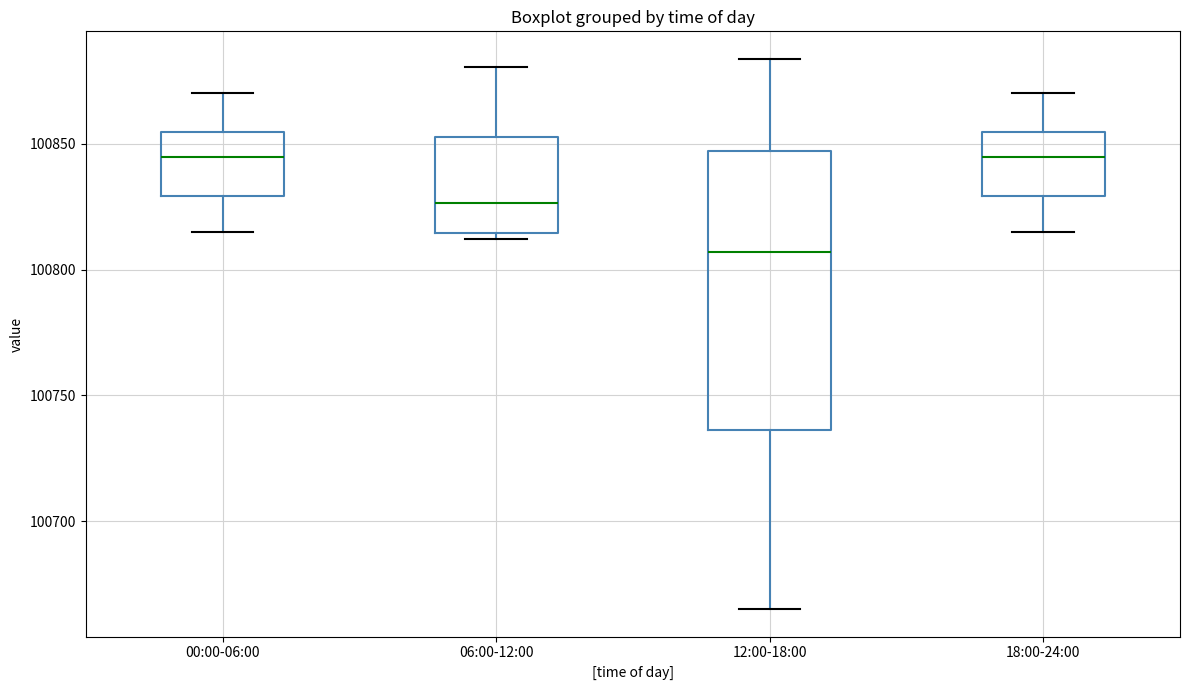

Reading left to right, read every box against the y-axis: the position of its median line, the range the box covers, and the ends of its whiskers. The values are not printed on the chart, so give them approximately, as read against the axis.

00:00-06:00: median 100845, box 100830 to 100855, whiskers 100815 to 100870
06:00-12:00: median 100825, box 100815 to 100855, whiskers 100810 to 100880
12:00-18:00: median 100805, box 100735 to 100845, whiskers 100665 to 100885
18:00-24:00: median 100845, box 100830 to 100855, whiskers 100815 to 100870